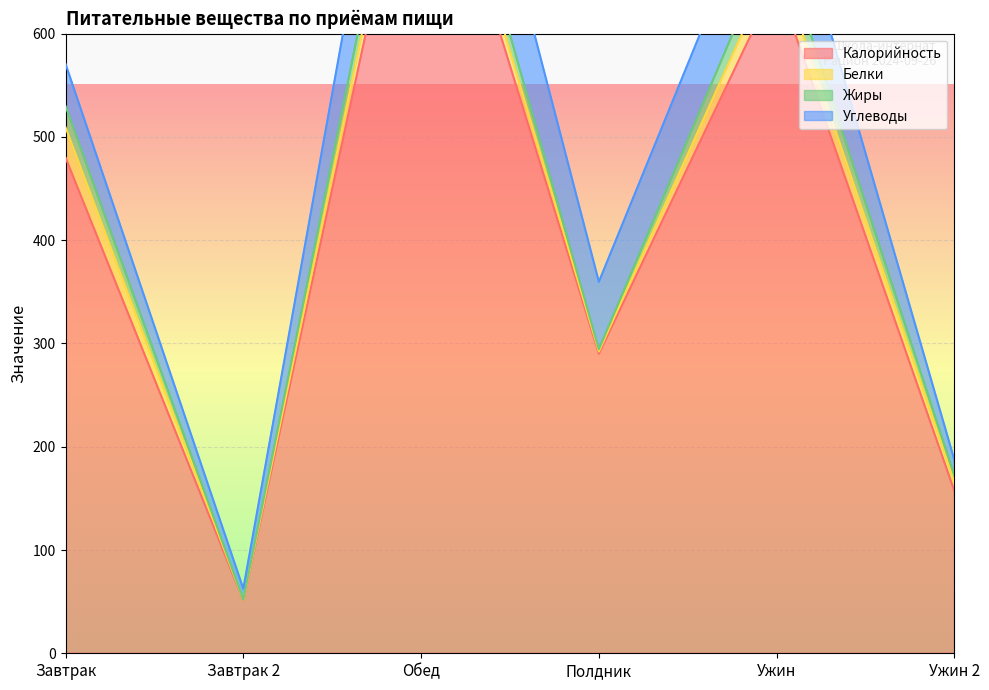

What is the total value across all series at Завтрак?

570.8